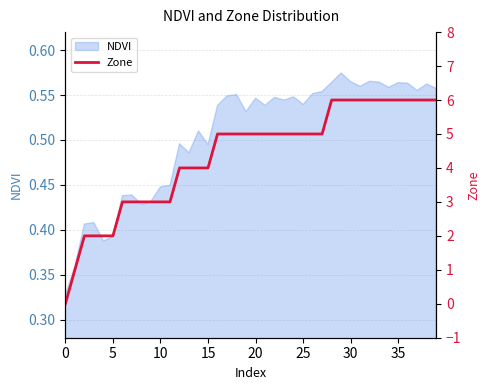

The NDVI series shows 0.9 at 30. True or false?

False